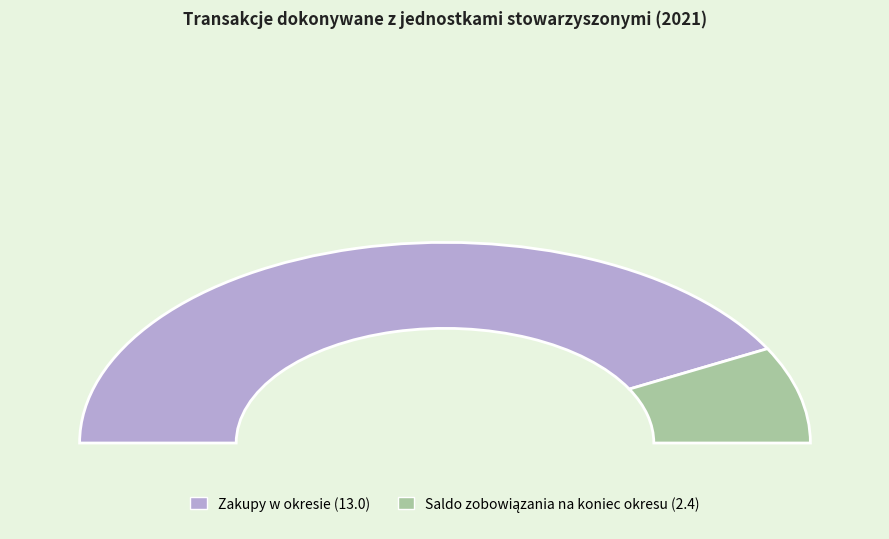

What is the ratio of the value at Zakupy w okresie to the value at Saldo zobowiązania na koniec okresu?

5.4